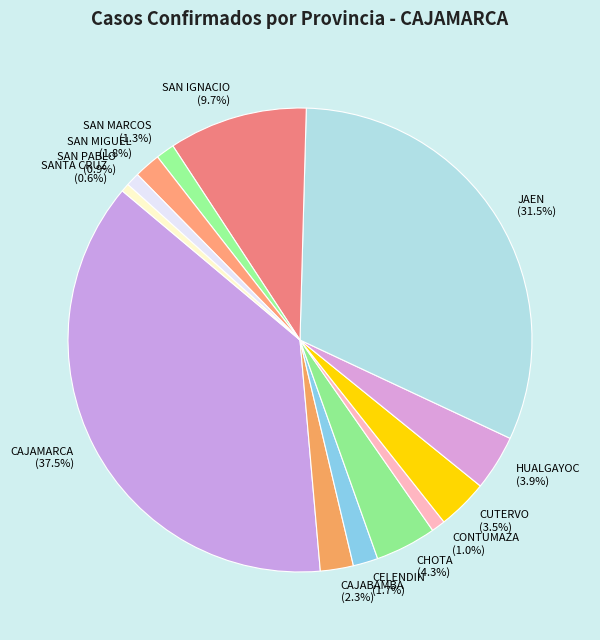

How many slices are in this pie chart?

13